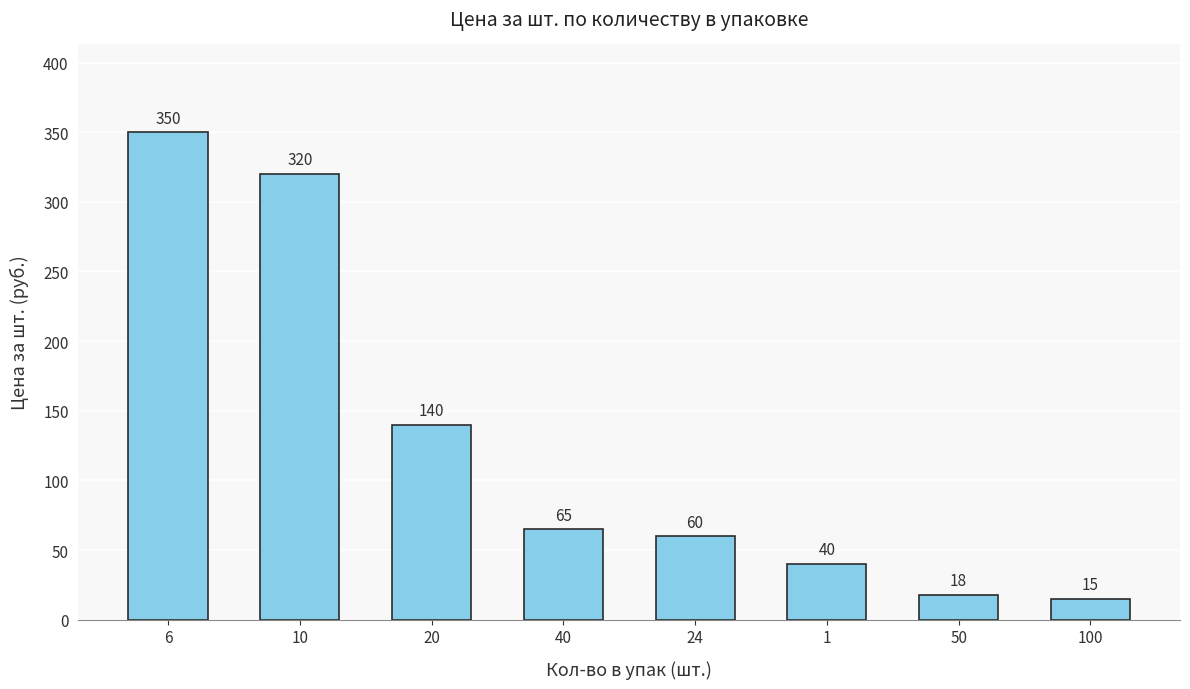

The value at 6 is 118. True or false?

False